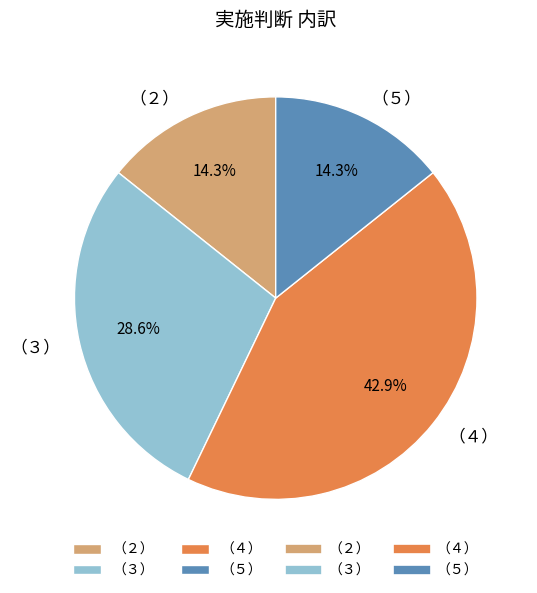

How many slices are in this pie chart?

4